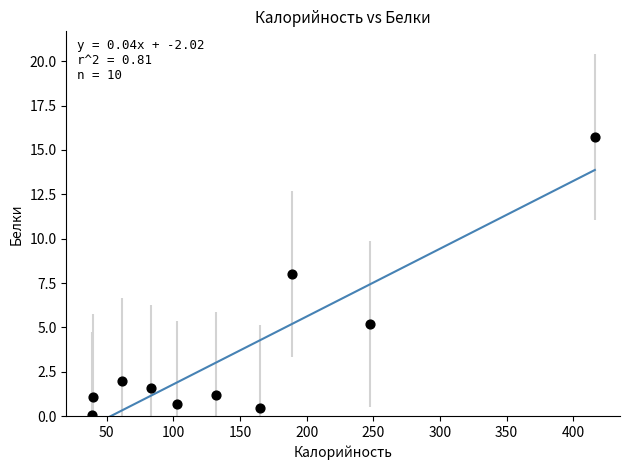

What Y value in the scatter plot is closest to 7?

8.0